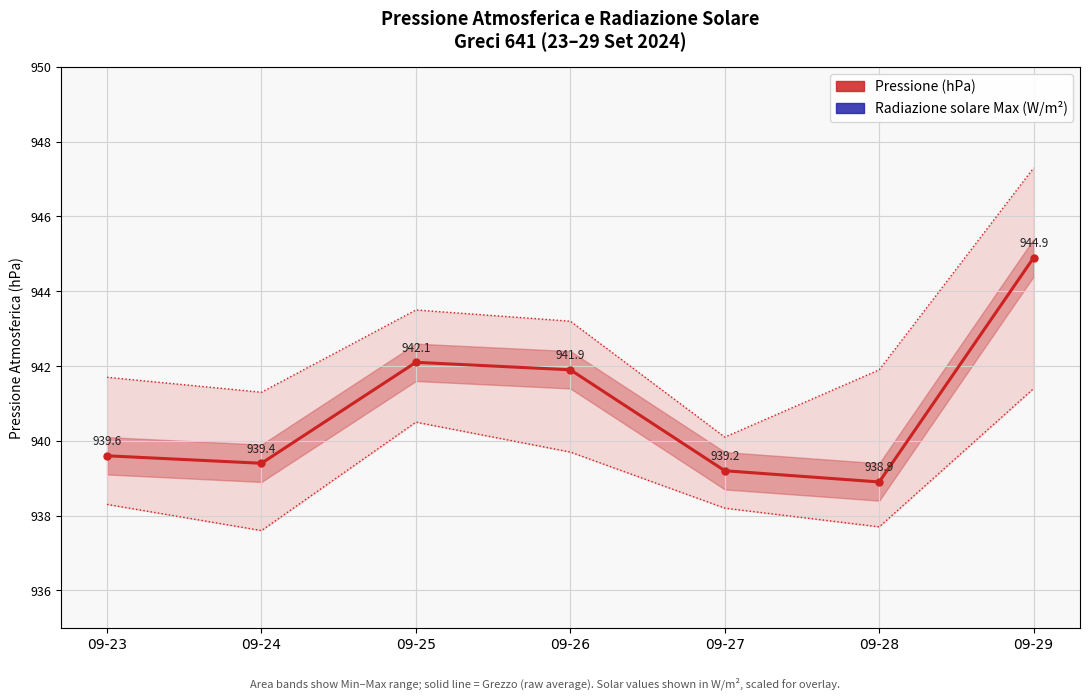

At 09-23, list the series in order from smallest to largest.

Pressione Grezzo (hPa), Radiazione solare Max (W/m²)